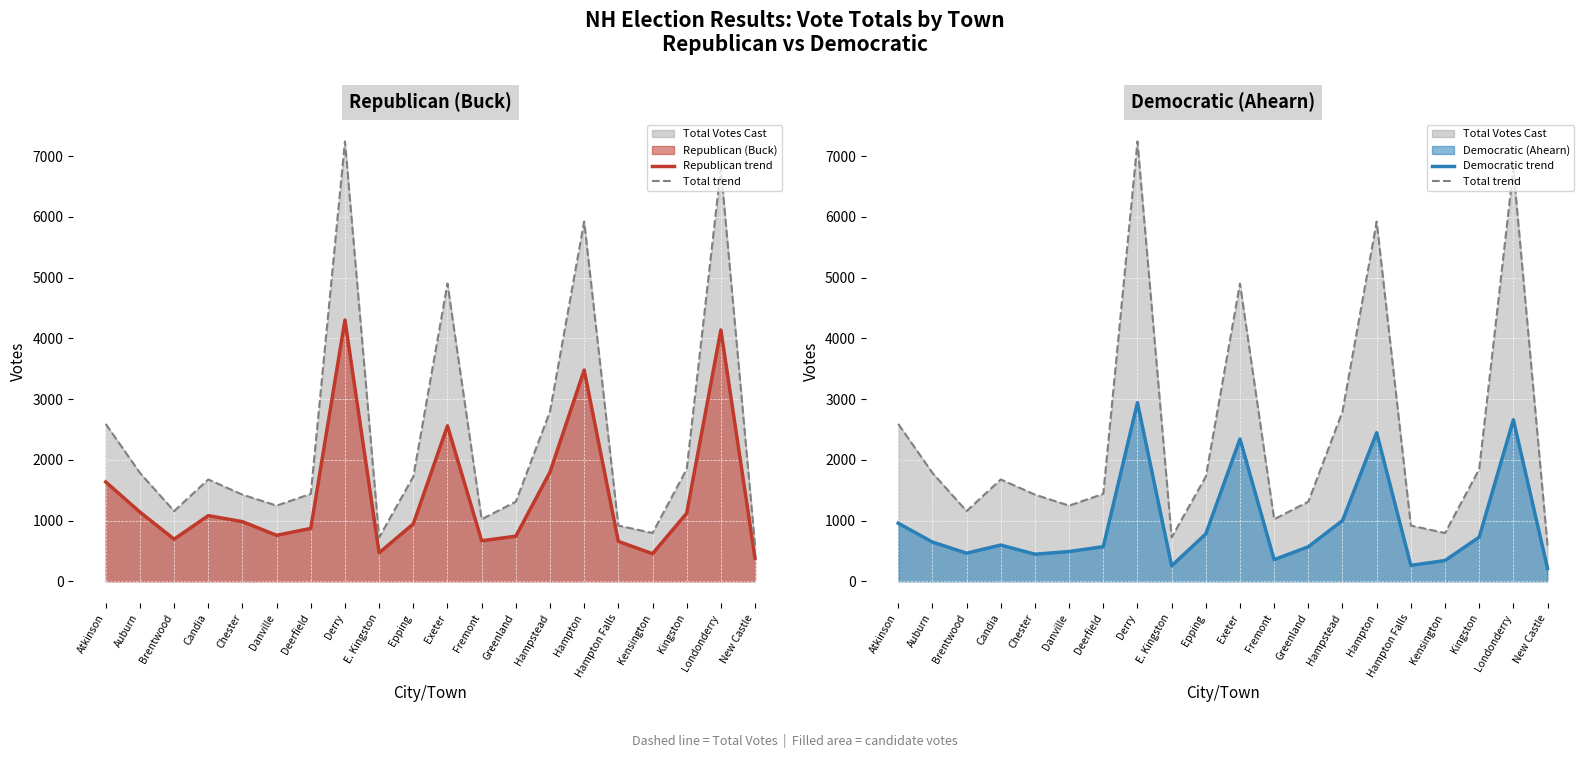

Reading right to left, list all the values displayed in this chart.

Republican trend: New Castle=380	Londonderry=4137	Kingston=1120	Kensington=453	Hampton Falls=656	Hampton=3477	Hampstead=1797	Greenland=742	Fremont=666	Exeter=2559	Epping=944	E. Kingston=468	Derry=4301	Deerfield=870	Danville=756	Chester=981	Candia=1080	Brentwood=693	Auburn=1139	Atkinson=1635
Total trend: New Castle=591	Londonderry=6796	Kingston=1846	Kensington=794	Hampton Falls=917	Hampton=5922	Hampstead=2796	Greenland=1310	Fremont=1021	Exeter=4902	Epping=1723	E. Kingston=722	Derry=7241	Deerfield=1439	Danville=1245	Chester=1426	Candia=1676	Brentwood=1155	Auburn=1784	Atkinson=2590
Democratic trend: New Castle=211	Londonderry=2659	Kingston=726	Kensington=341	Hampton Falls=261	Hampton=2445	Hampstead=999	Greenland=568	Fremont=355	Exeter=2343	Epping=779	E. Kingston=254	Derry=2940	Deerfield=569	Danville=489	Chester=445	Candia=596	Brentwood=462	Auburn=645	Atkinson=955